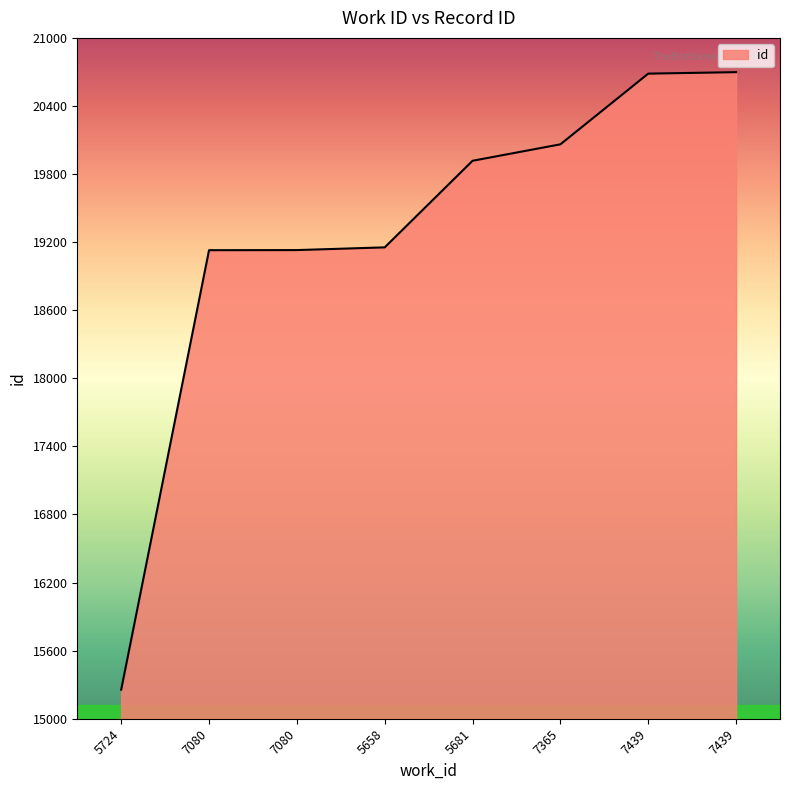

What is the minimum value shown in the chart?

15256